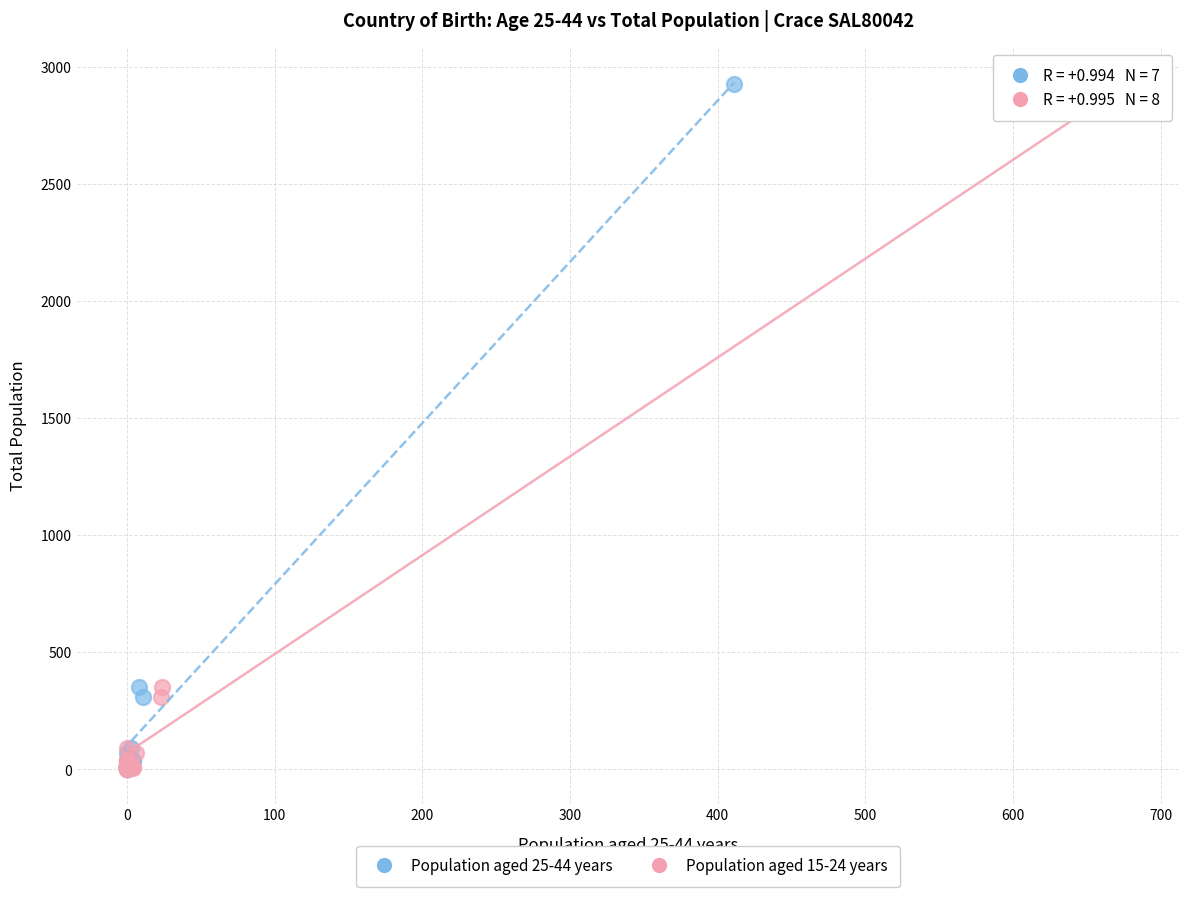

What are all the series names shown in the legend?

Population aged 25-44 years, Population aged 15-24 years